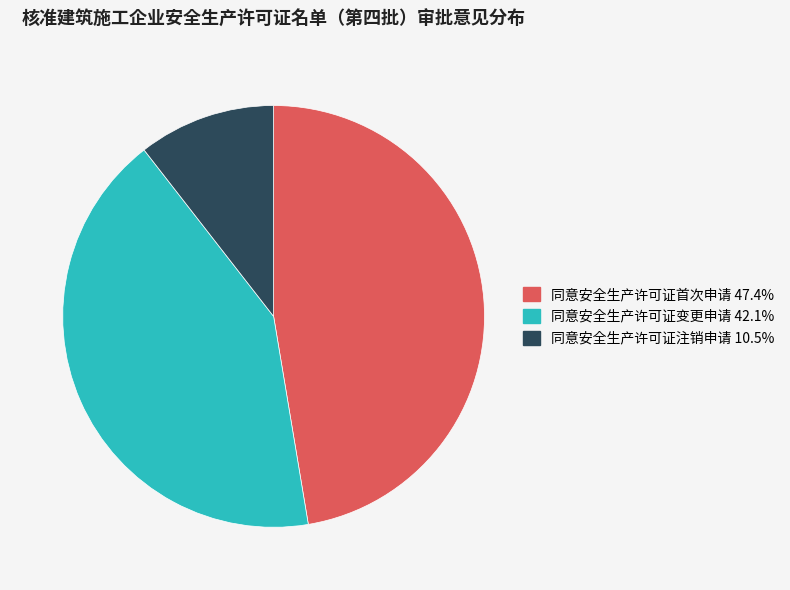

Is 同意安全生产许可证变更申请 the majority of the pie?

No